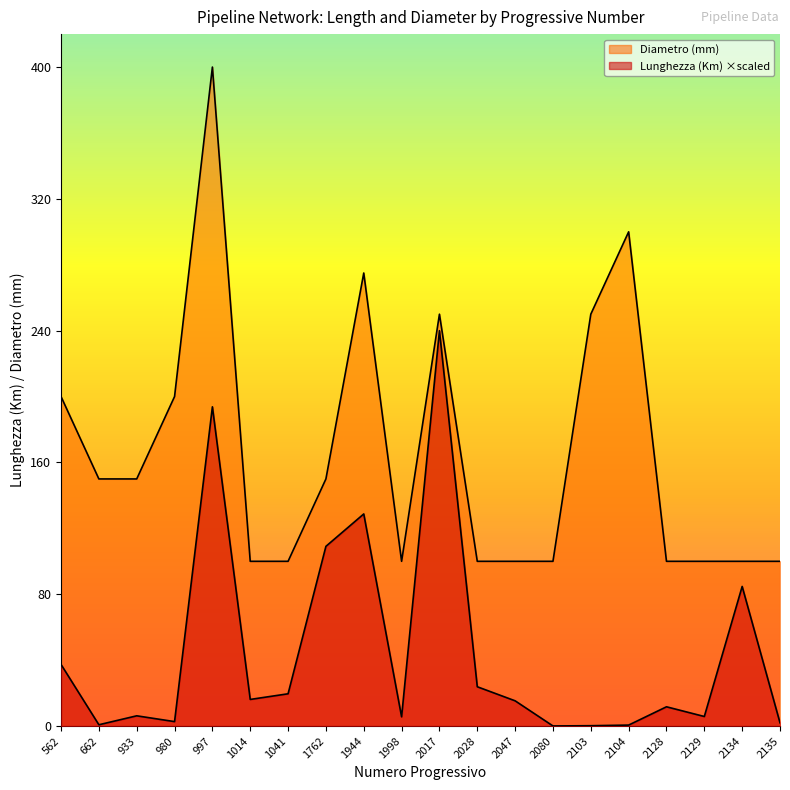

True or false: Lunghezza (Km) and Diametro (mm) cross at least once.

False